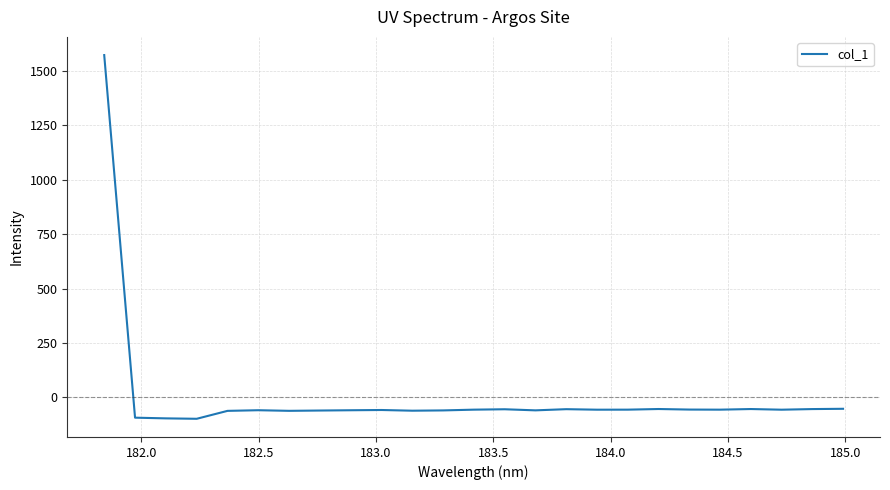

What is the difference between the maximum and minimum values?

1670.3